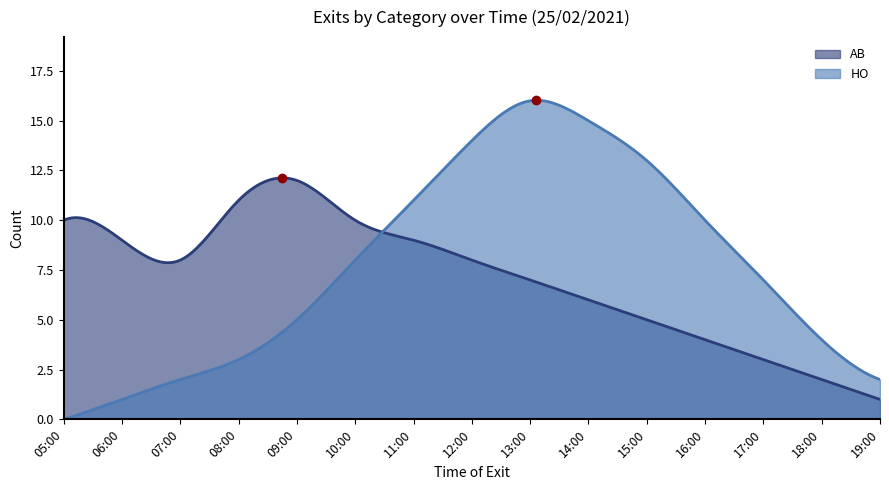

How many data points in AB are less than 8?

7